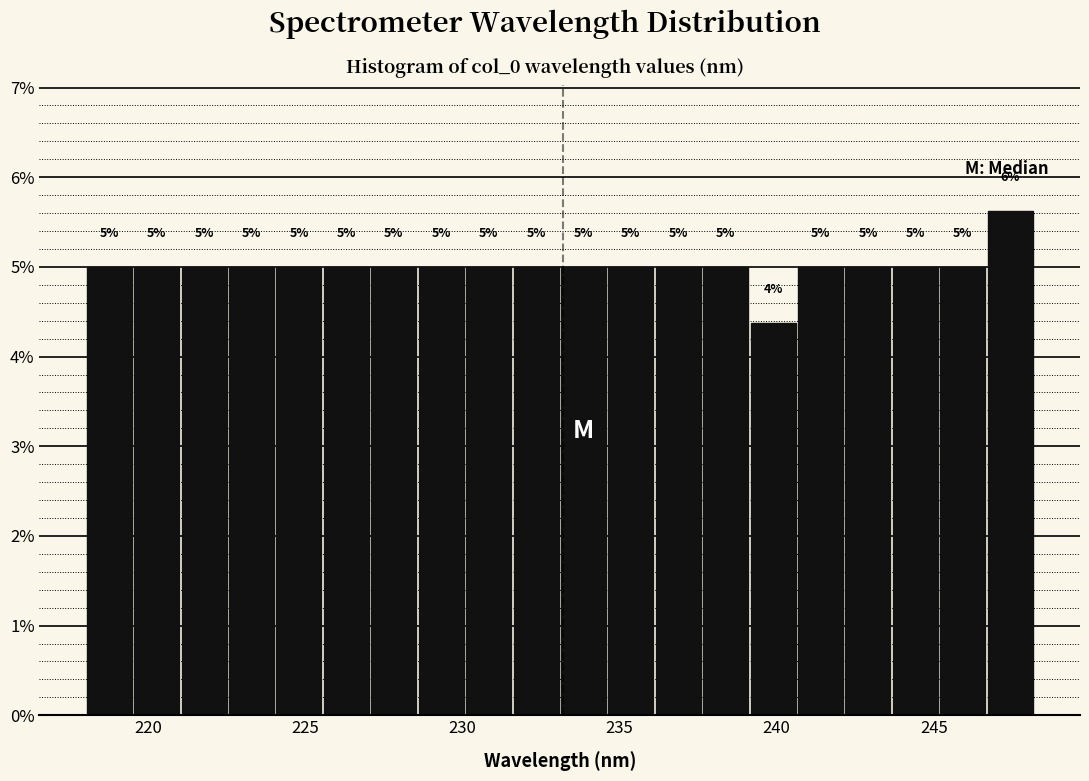

Read against the x-axis, roughly where is the centre of the tallest bar?

247.5